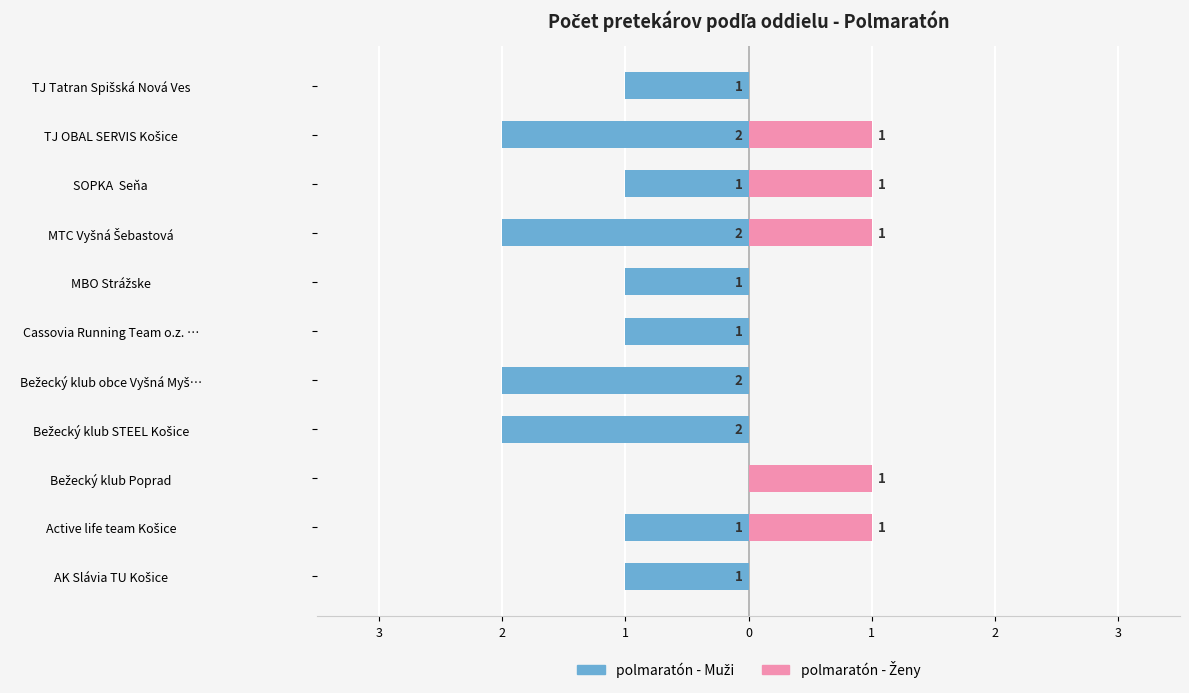

Reading left to right, list all the values displayed in this chart.

polmaratón - Muži: -1	-1	0	-2	-2	-1	-1	-2	-1	-2	-1
polmaratón - Ženy: 0	1	1	0	0	0	0	1	1	1	0